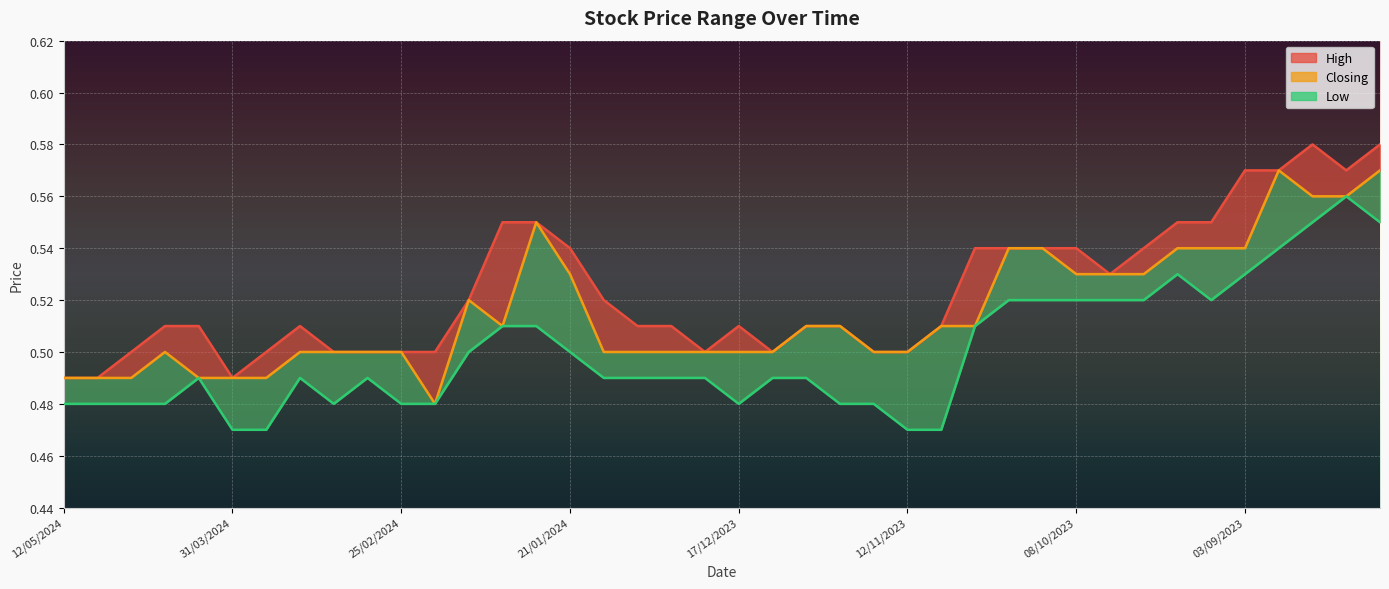

Does the chart display data point markers on the line(s)?

No